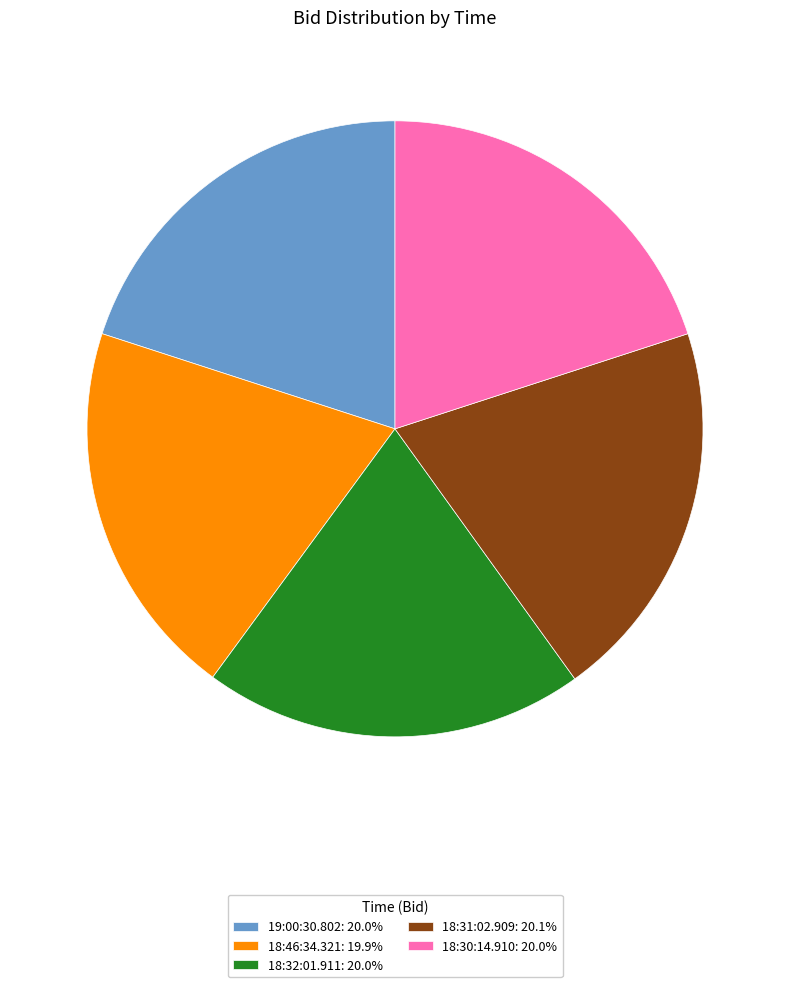

How many segments does this pie chart have?

5